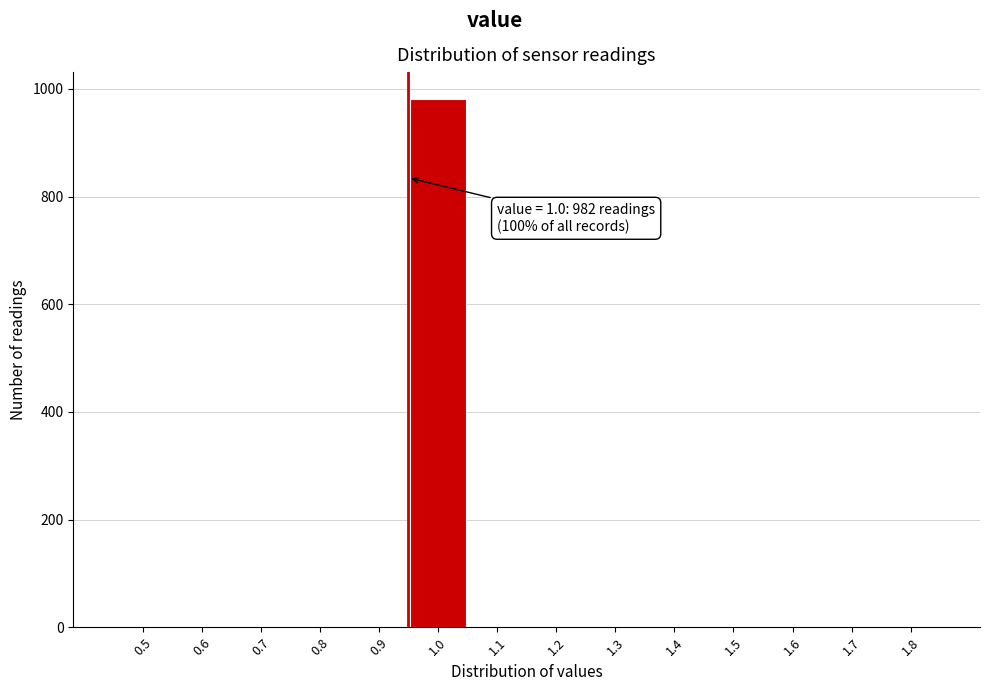

Reading left to right, list all the values displayed in this chart.

0.5=0	0.6=0	0.7=0	0.8=0	0.9=0	1.0=982	1.1=0	1.2=0	1.3=0	1.4=0	1.5=0	1.6=0	1.7=0	1.8=0